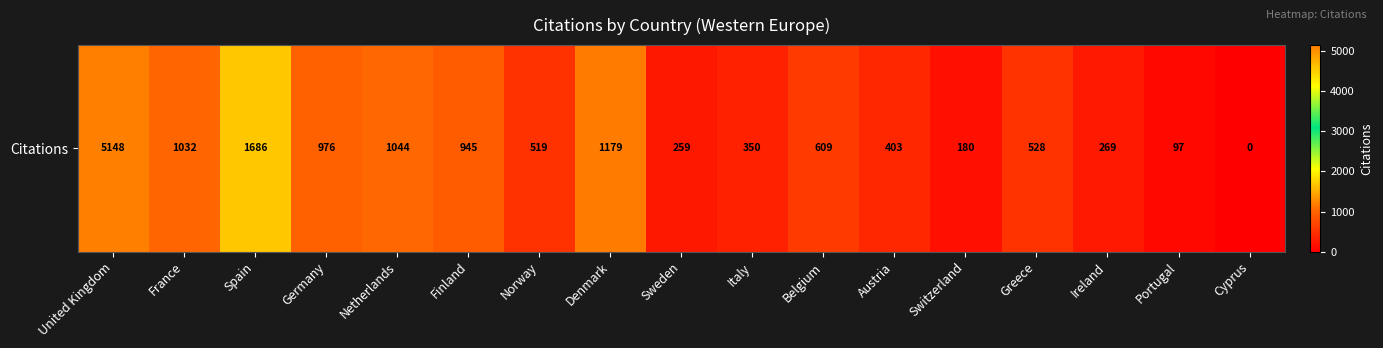

What is the average value?

896